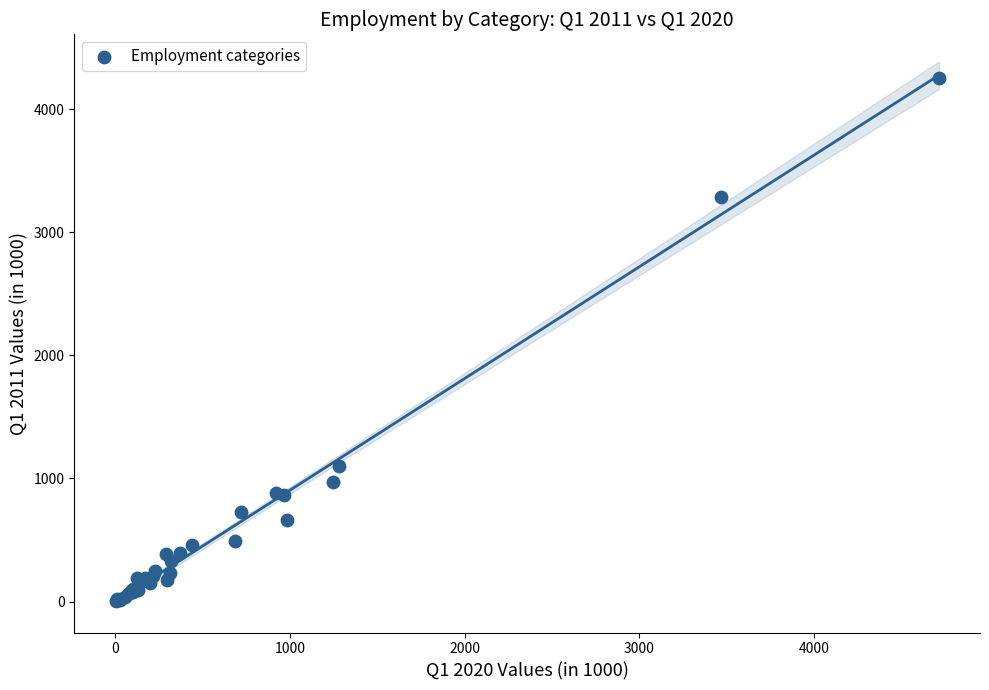

What Y value in the scatter plot is closest to 2129?

1098.6